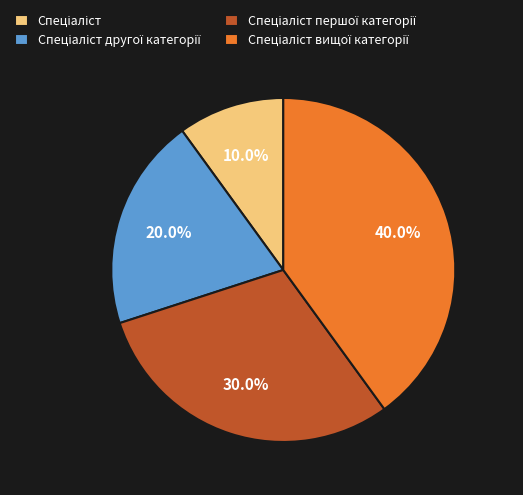

To the nearest percent, what is the difference between the largest and smallest slice percentages?

30%